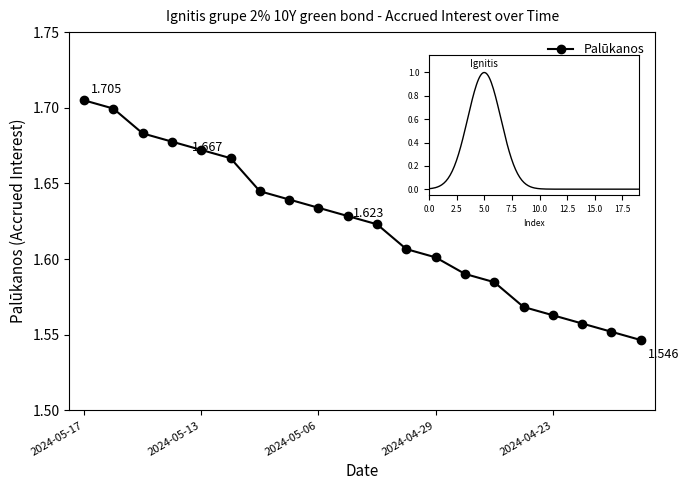

What is the approximate value at 2024-05-06?

1.6